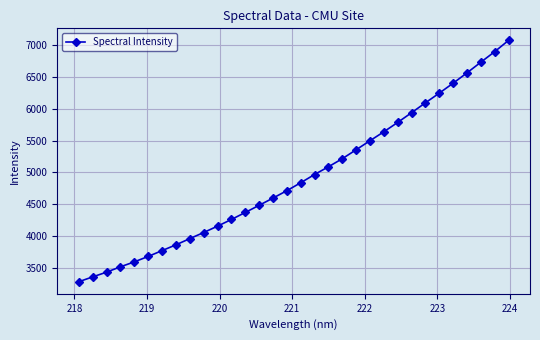

What is the value of the 8th point from the left?

3859.6